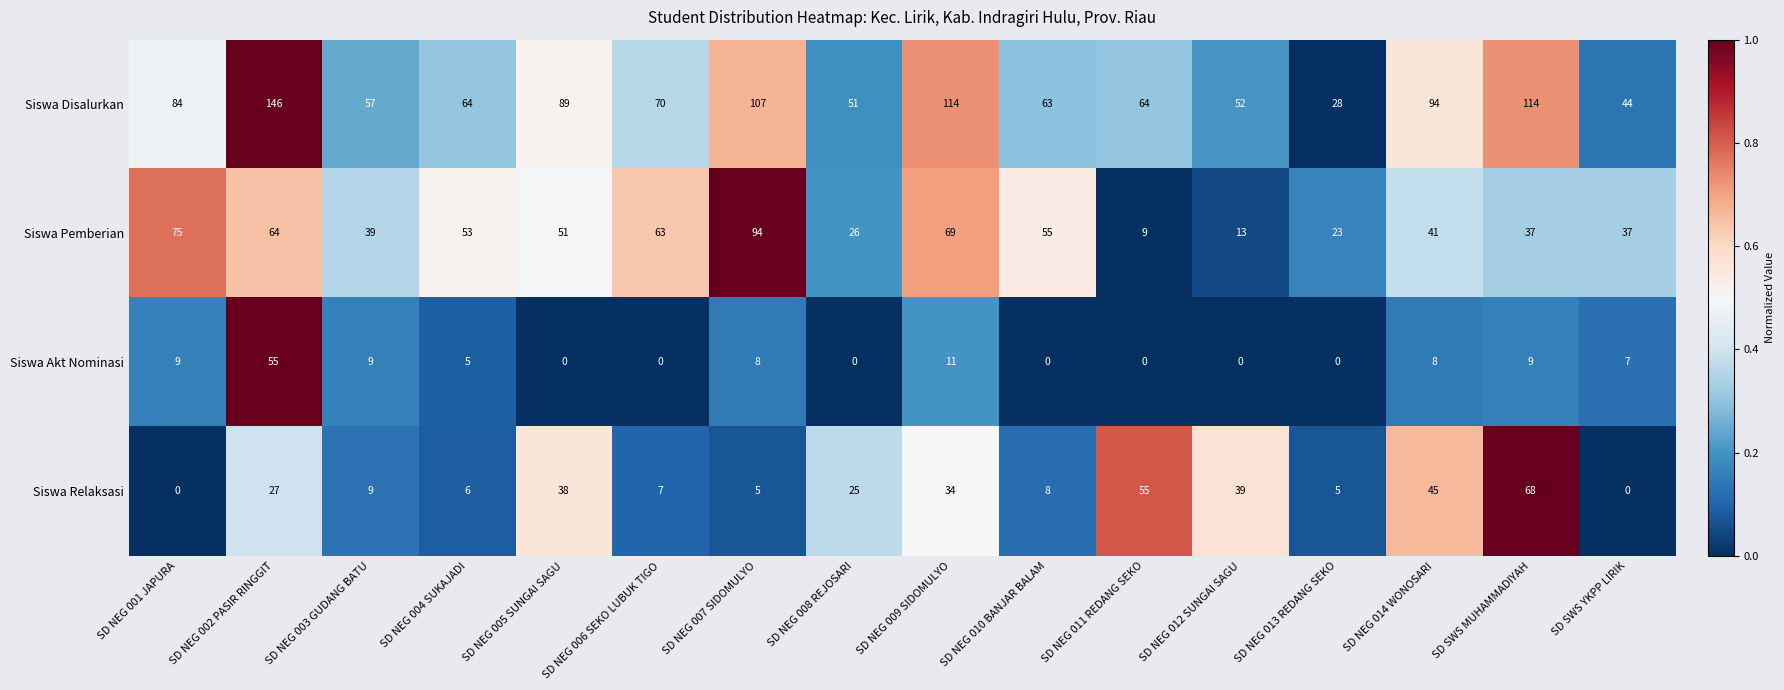

What is the sum of all Siswa Relaksasi values?

371